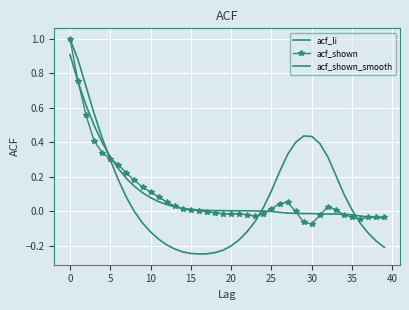

True or false: acf_shown_smooth and acf_li cross at least once.

True